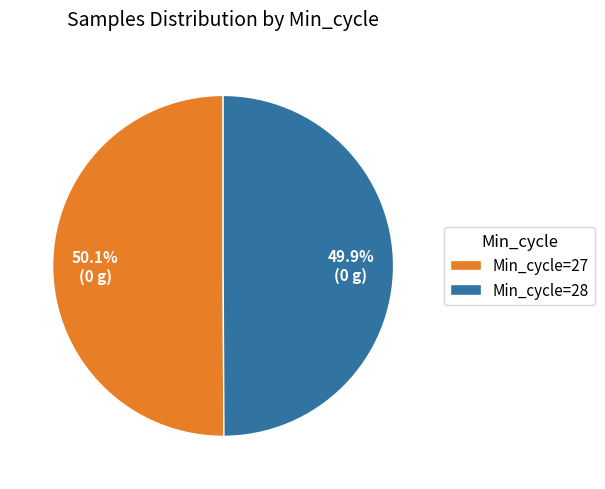

What is the ratio of the value at Min_cycle=27 to the value at Min_cycle=28?

1.0